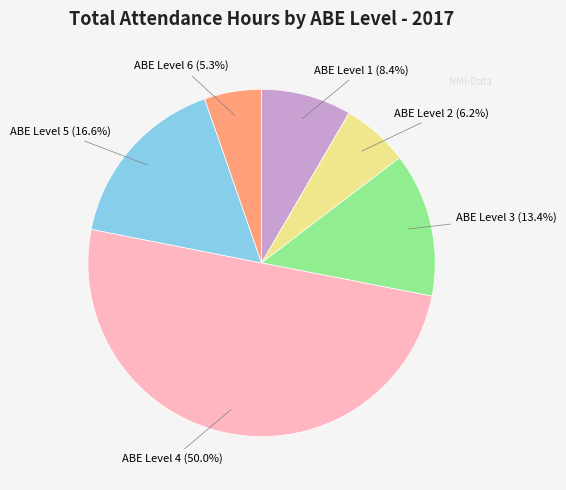

What percentage is the ABE Level 4 slice, to the nearest percent?

50%